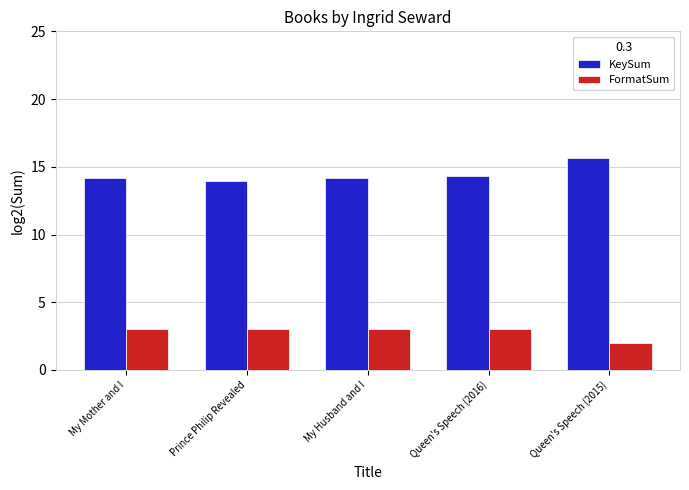

Is the value of FormatSum at Queen's Speech (2015) greater than the value of KeySum at Queen's Speech (2016)?

No